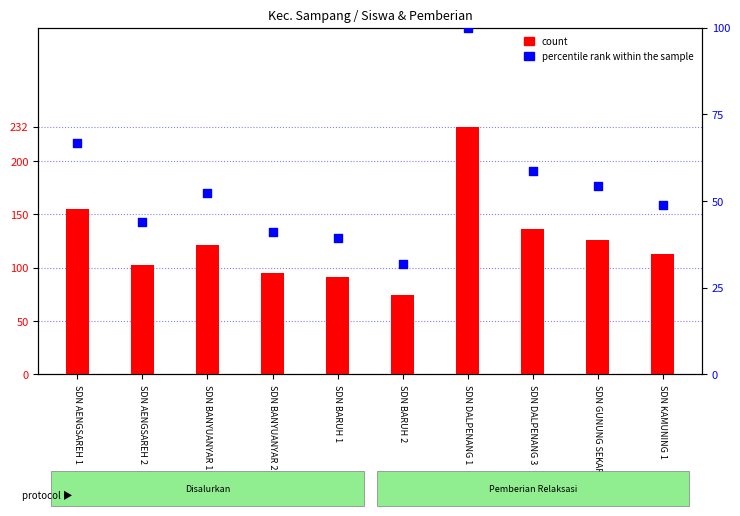

Which series contains the lowest Y value?

percentile rank within the sample